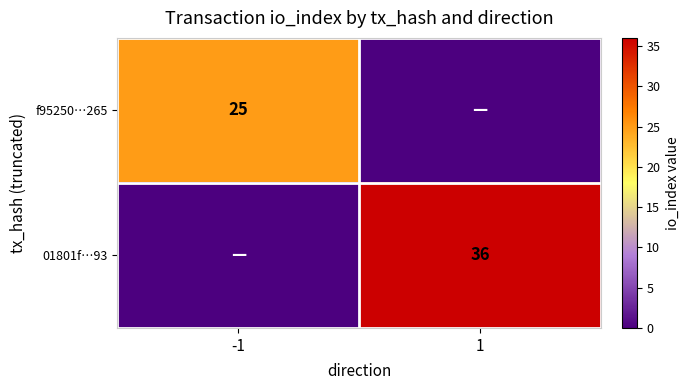

The 01801f…93 series shows 36 at 1. True or false?

True